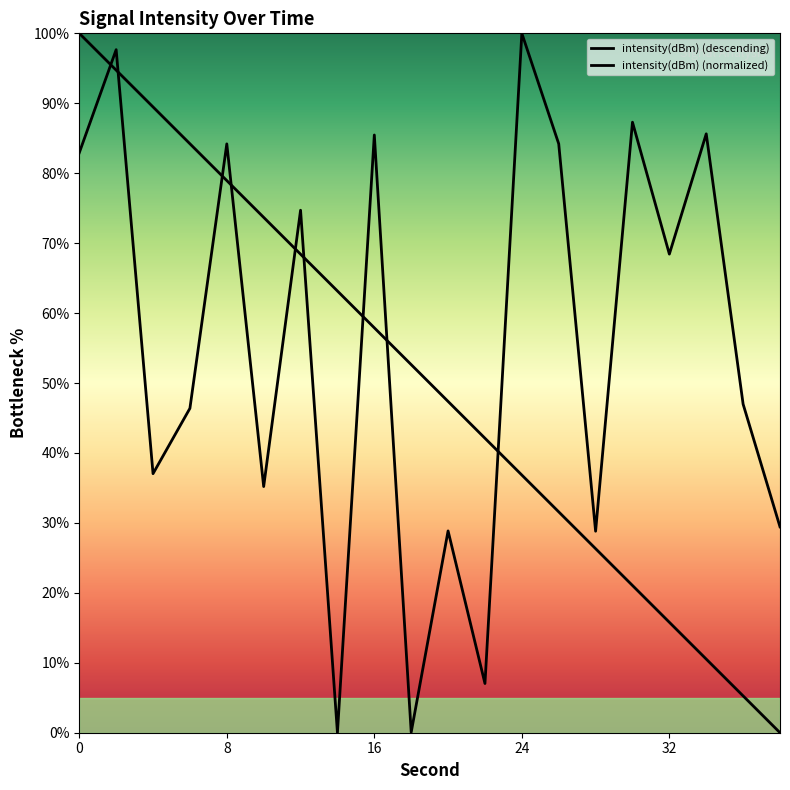

List the labels in order of value, largest first.

24, 2, 30, 34, 16, 26, 8, 0, 12, 32, 36, 6, 4, 10, 38, 20, 28, 22, 18, 14